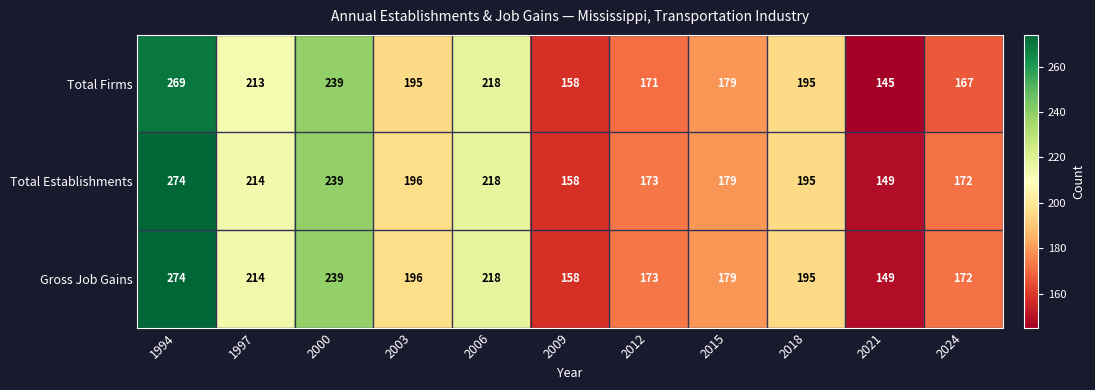

True or false: Total Establishments has a value of 195 at 2018.

True